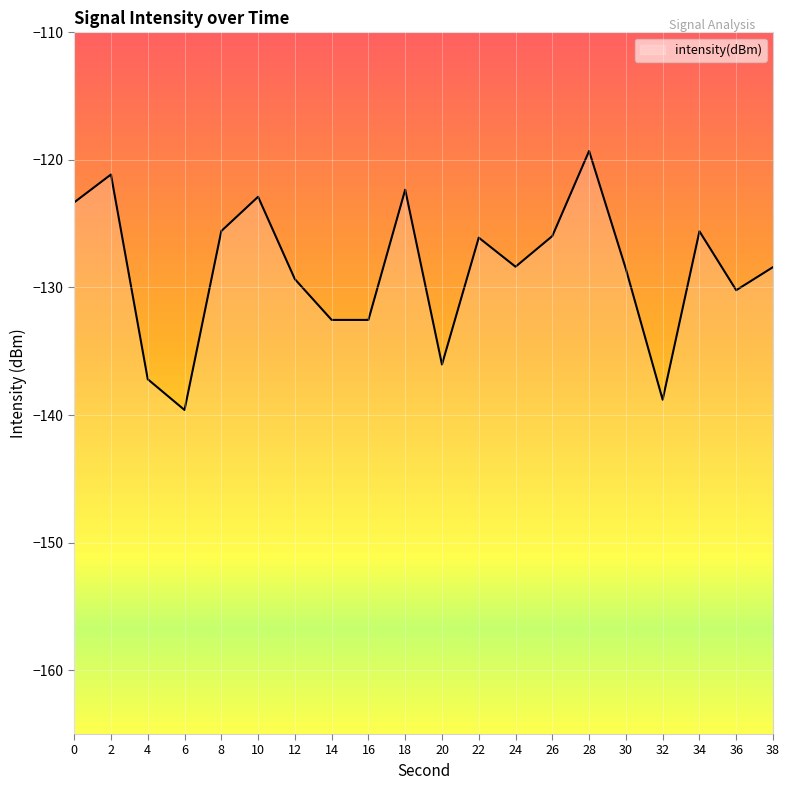

How many lines are shown in the chart?

1